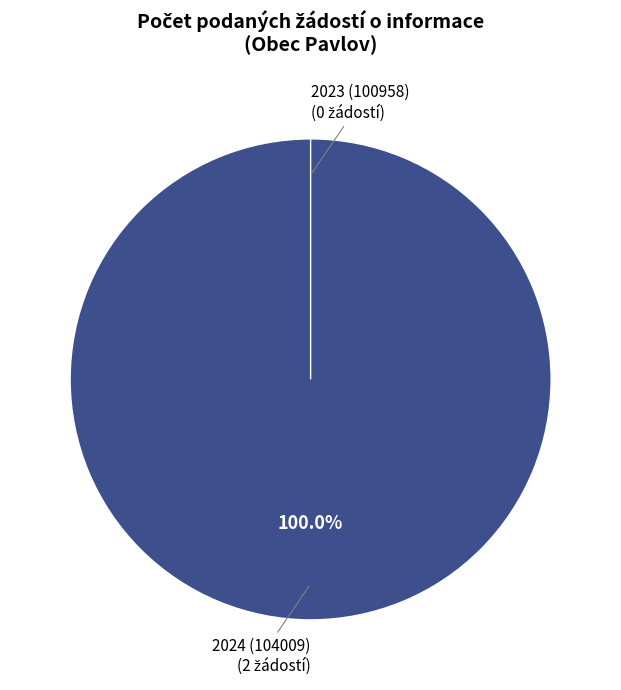

What is the smallest slice in the pie chart?

2023 (100958)